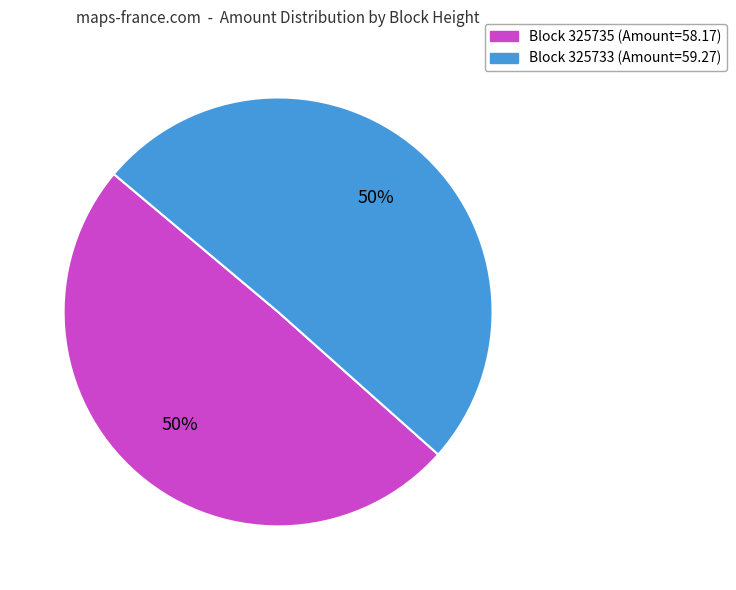

How many slices are in this pie chart?

2